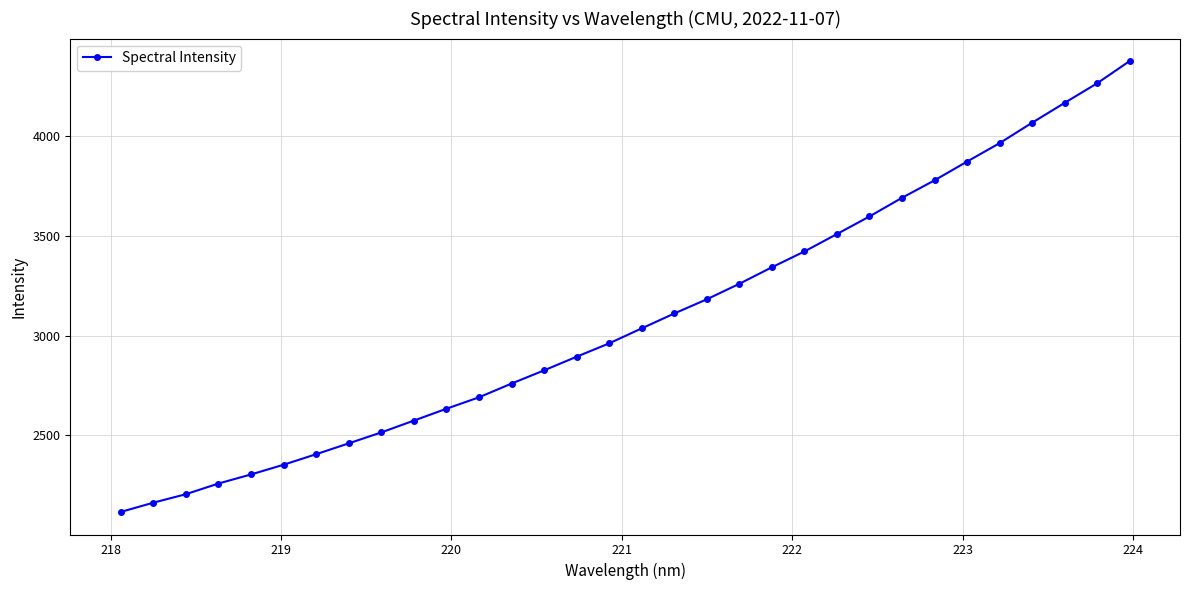

What is the difference between the maximum and minimum values?

2262.8